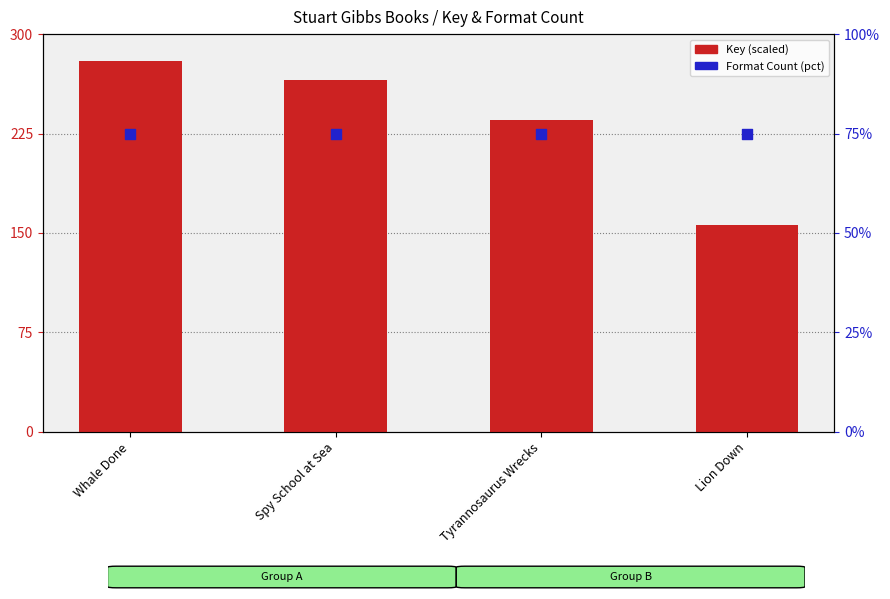

What is the total value across all series at Spy School at Sea?

340.5